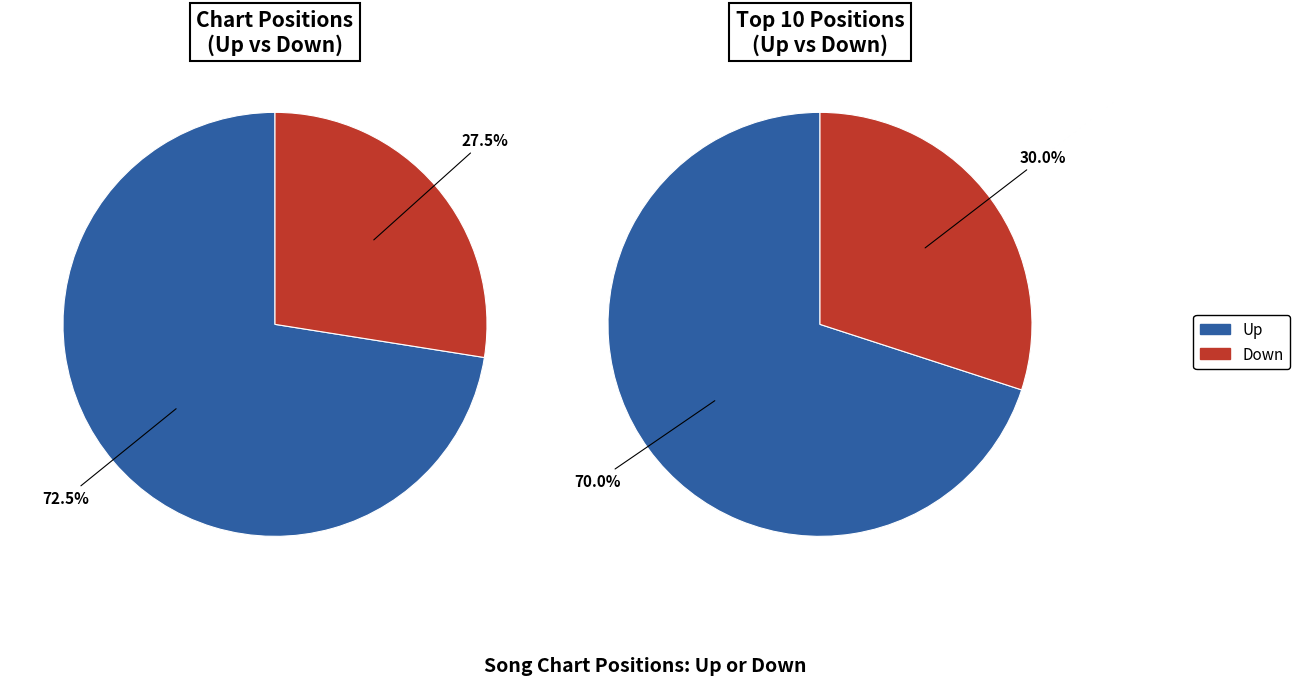

Do down and up together represent more than half of the pie?

Yes